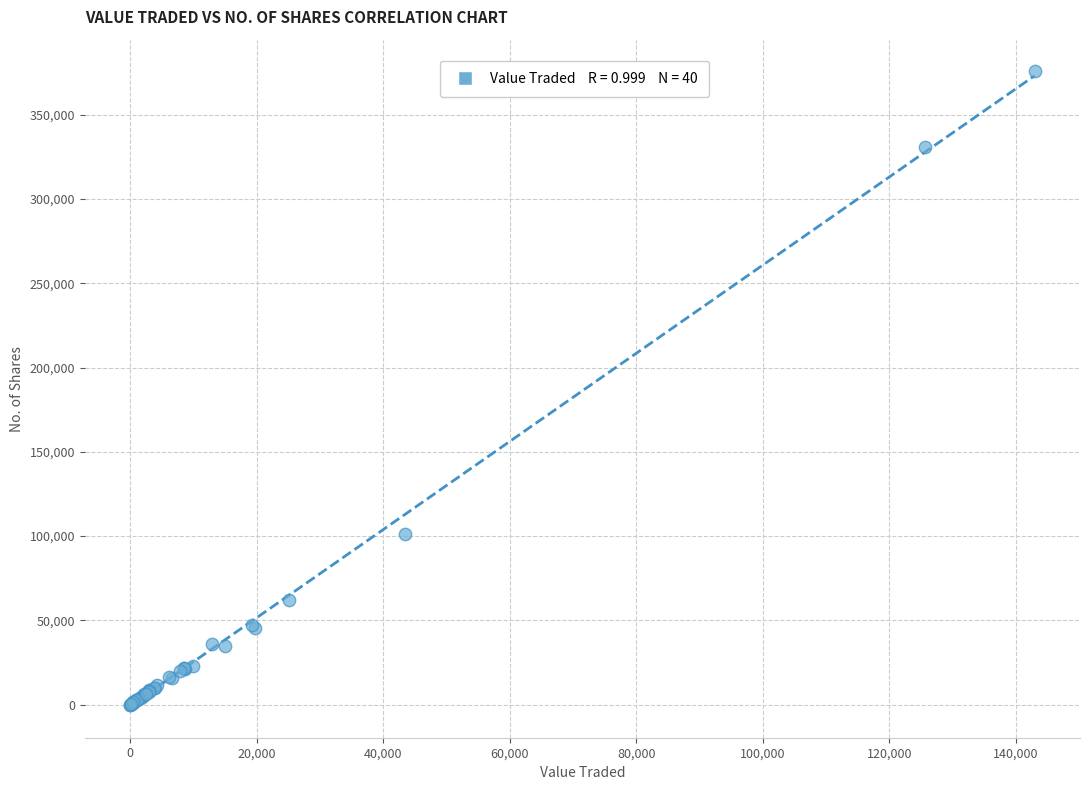

What Y value in the scatter plot is closest to 187822?

101240